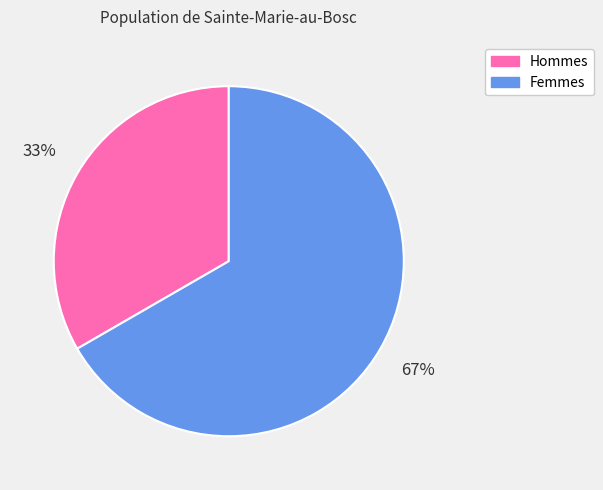

To the nearest percent, what is the average slice percentage?

50%